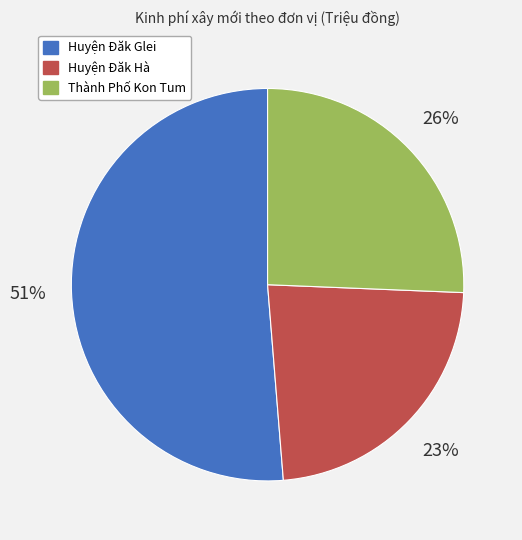

To the nearest percent, what is the combined percentage of Huyện Đăk Hà and Huyện Đăk Glei?

74%